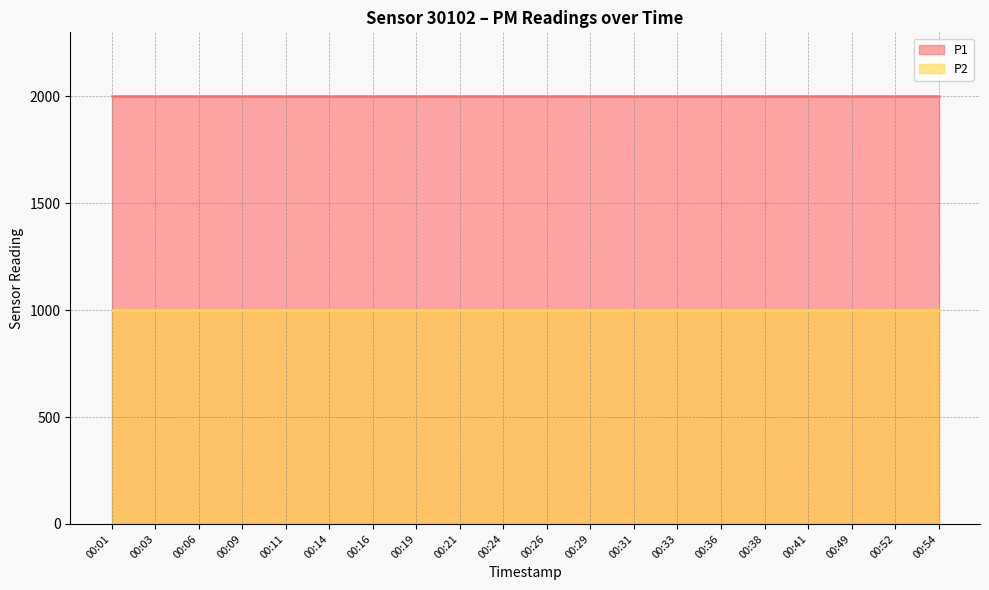

What is the value of the P1 point at the 8th from the left?

1999.9